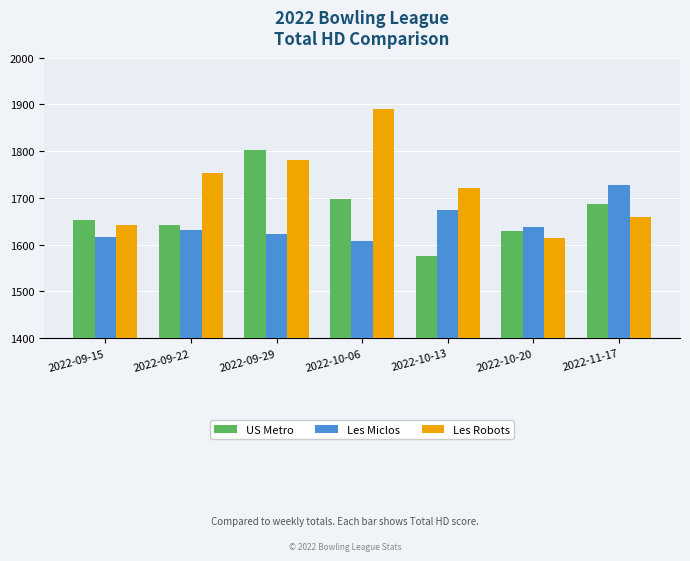

Is the value of US Metro at 2022-11-17 greater than the value of Les Robots at 2022-09-29?

No